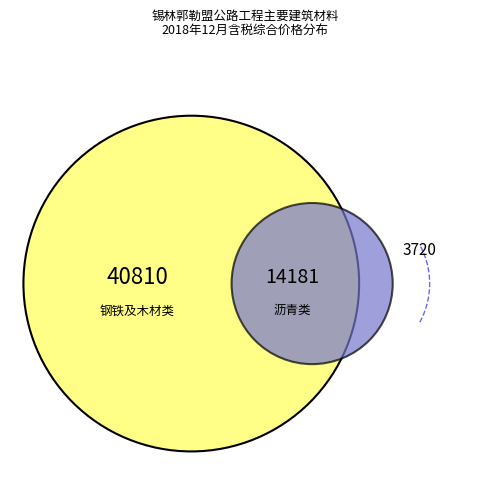

Is there any slice that represents more than half of the pie?

No